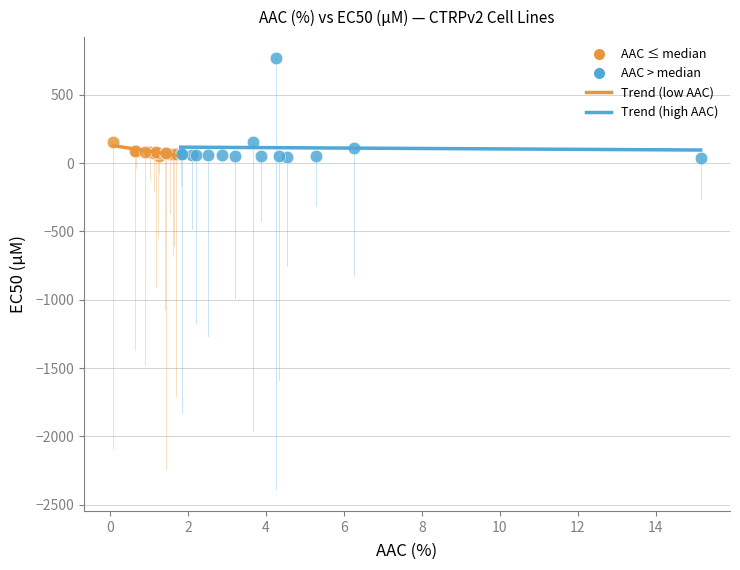

Which series contains the highest Y value?

AAC > median